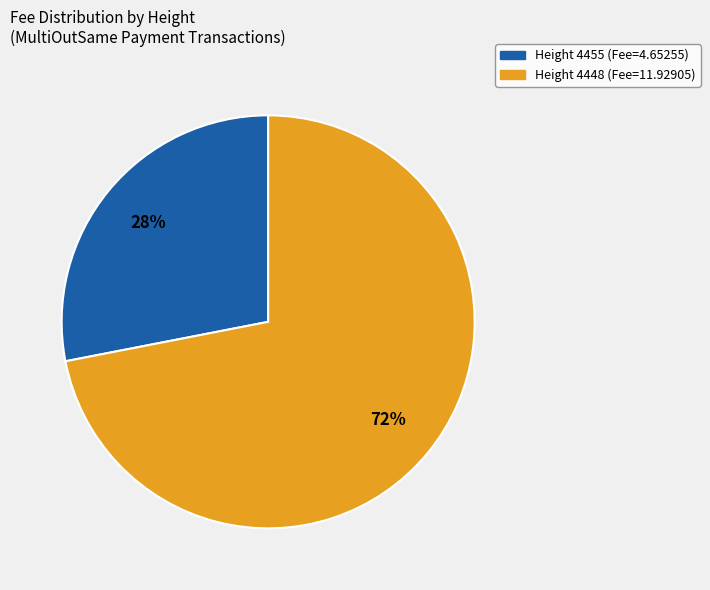

Is there a majority slice in this chart?

Yes